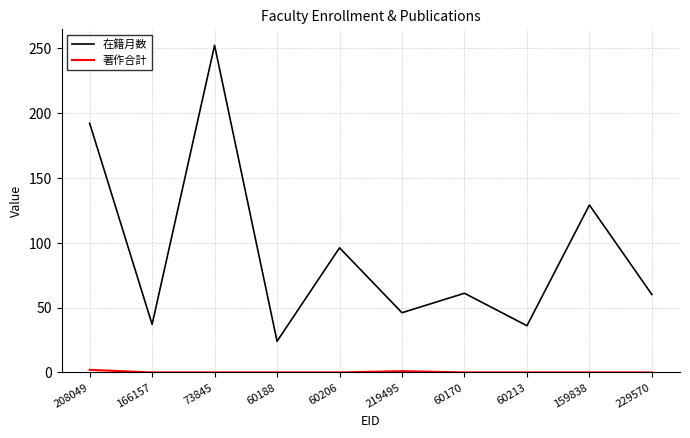

The 在籍月数 series shows 46 at 219495. True or false?

True